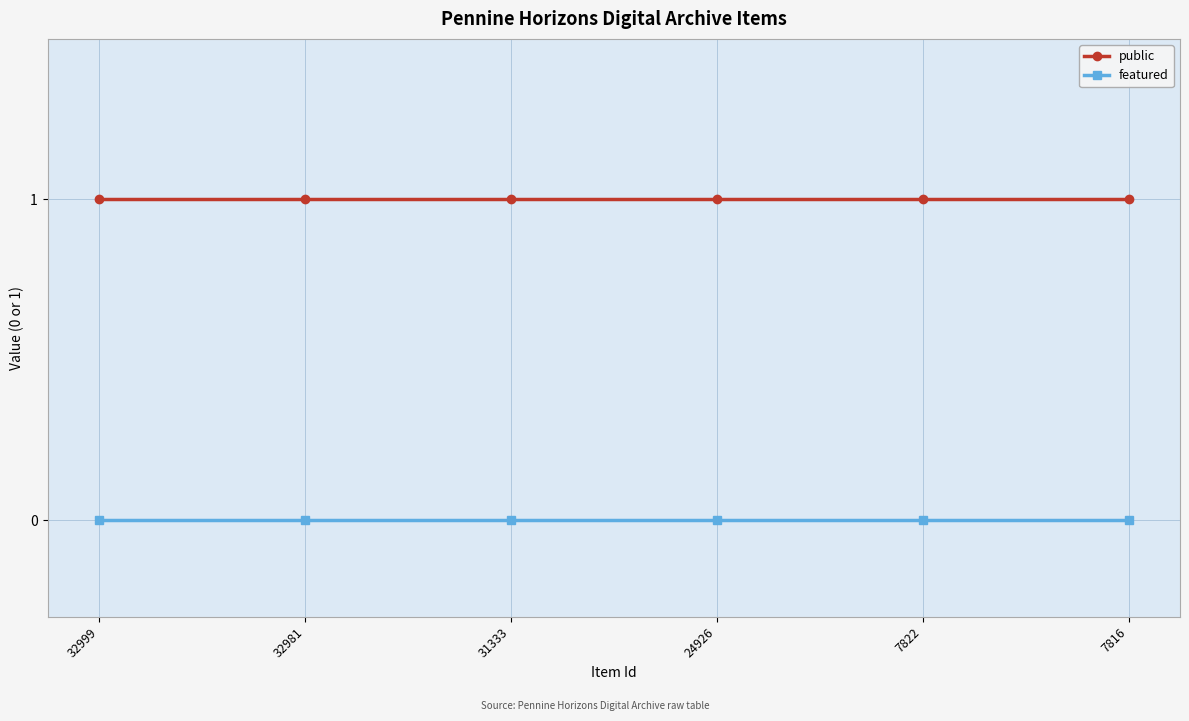

At how many categories does at least one series exceed 0?

6